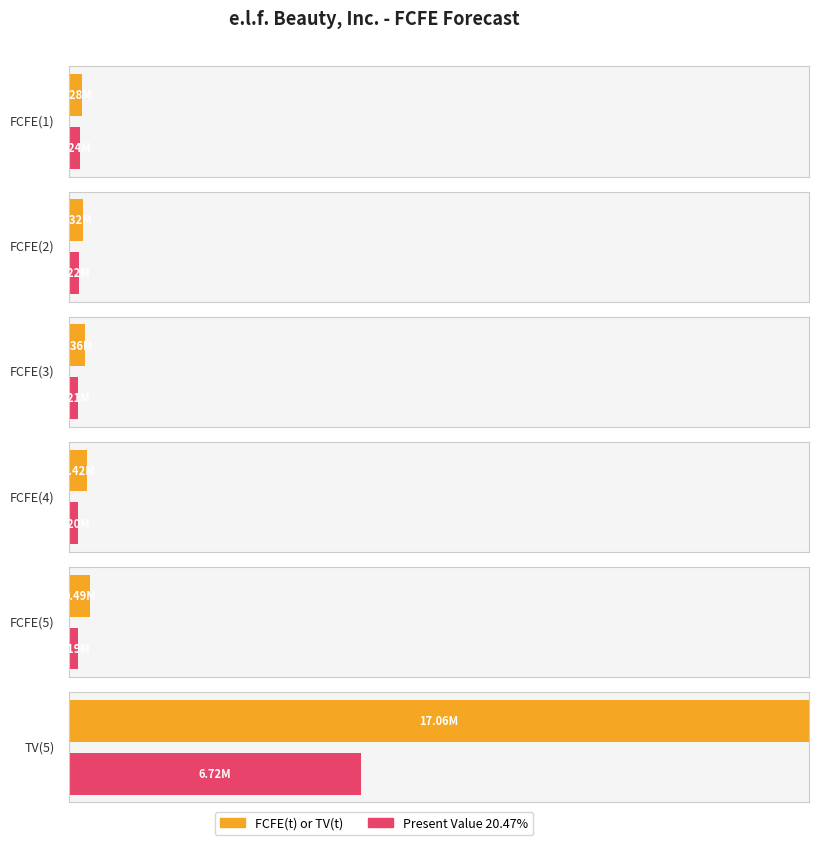

Which has a higher value, FCFE(2) or FCFE(4)?

FCFE(4)